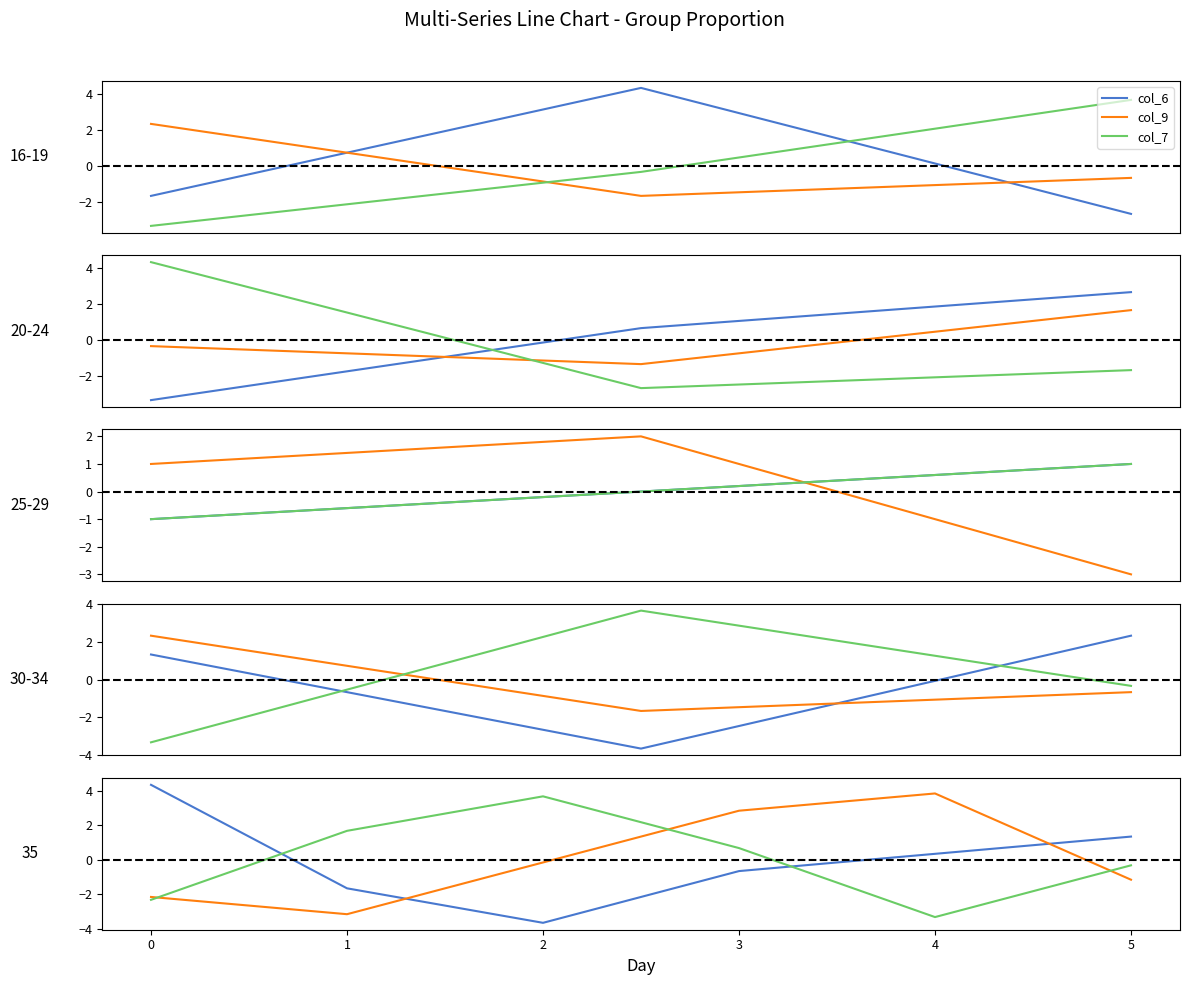

Is it true that col_9 equals -1.0 at 0?

False